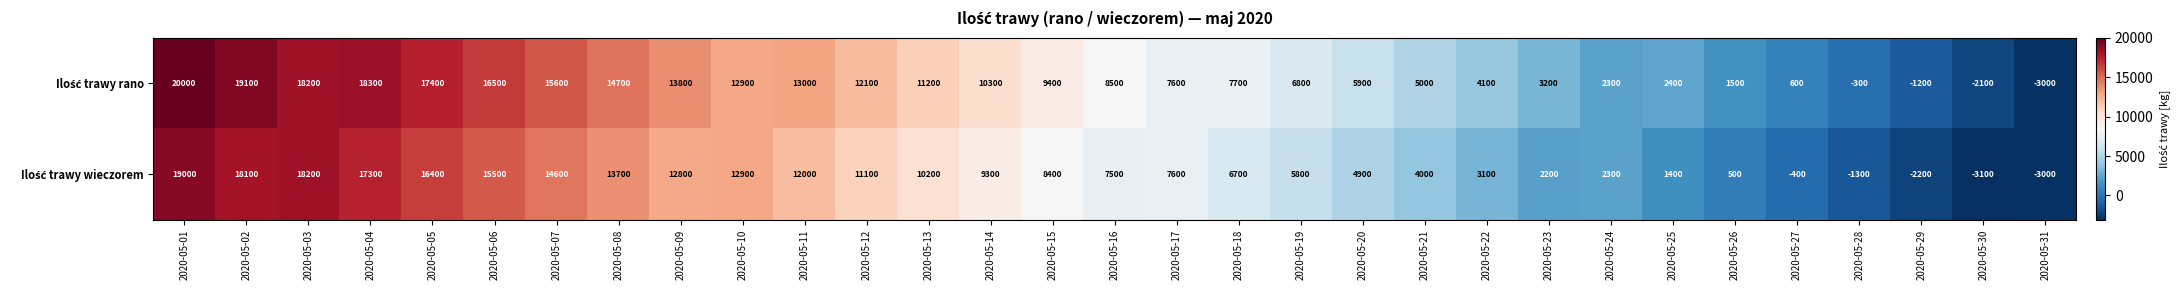

At how many categories does at least one series exceed 13845?

8